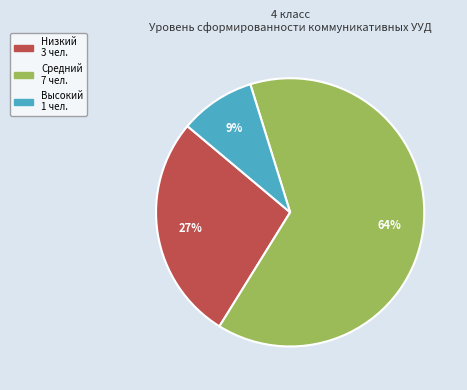

Is there any slice that represents more than half of the pie?

Yes